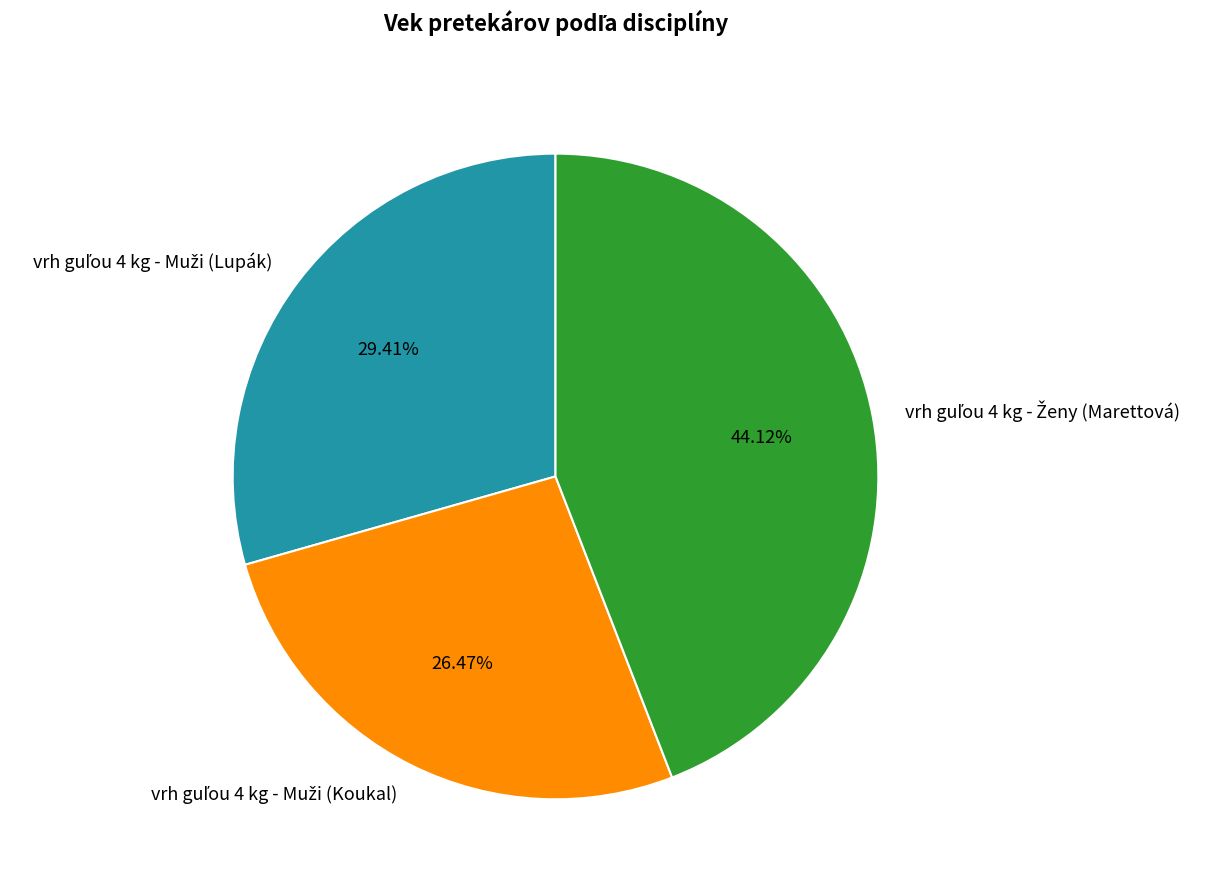

Count the number of slices in the pie.

3